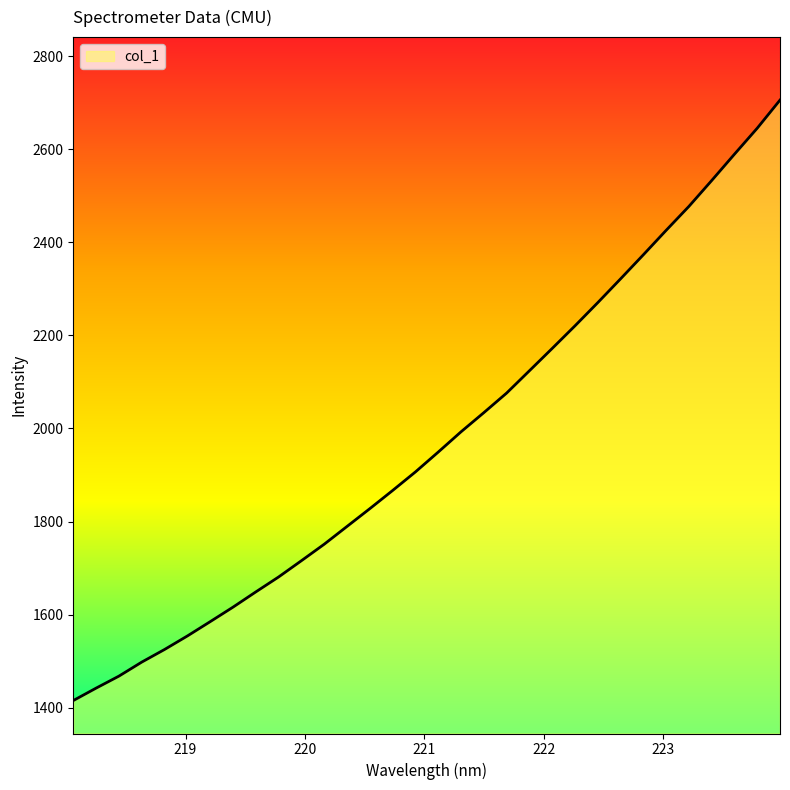

What is the minimum value shown in the chart?

1415.5